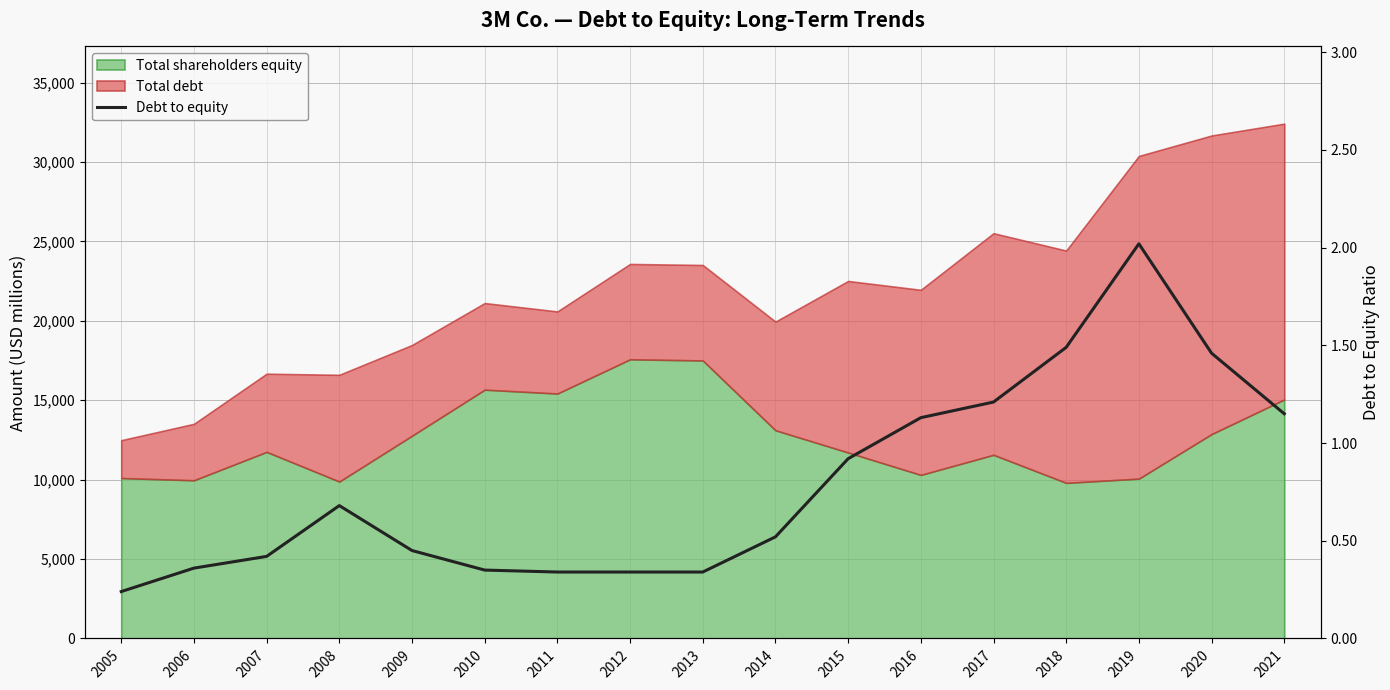

List the labels in order of value, smallest first.

2005, 2011, 2012, 2013, 2010, 2006, 2007, 2009, 2014, 2008, 2015, 2016, 2021, 2017, 2020, 2018, 2019